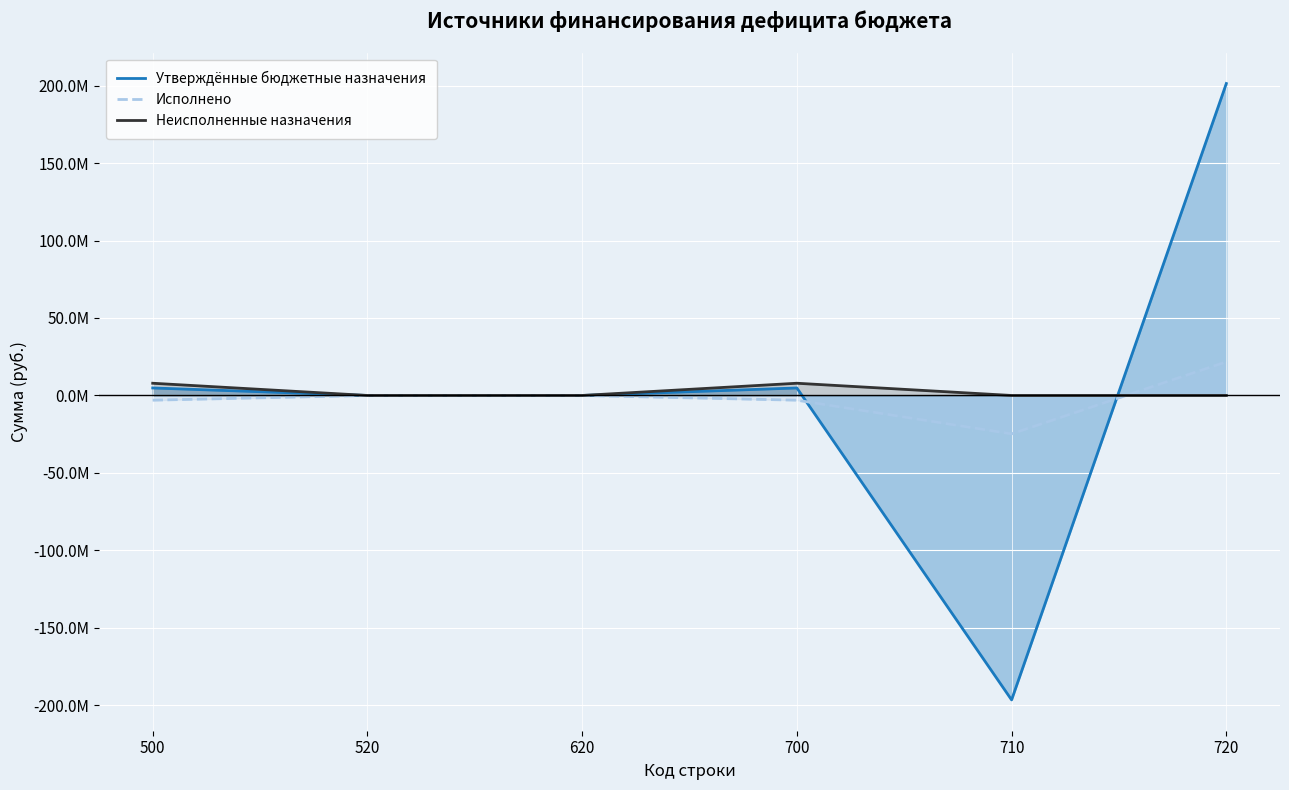

What is the highest value of the Неисполненные назначения series?

7889617.5